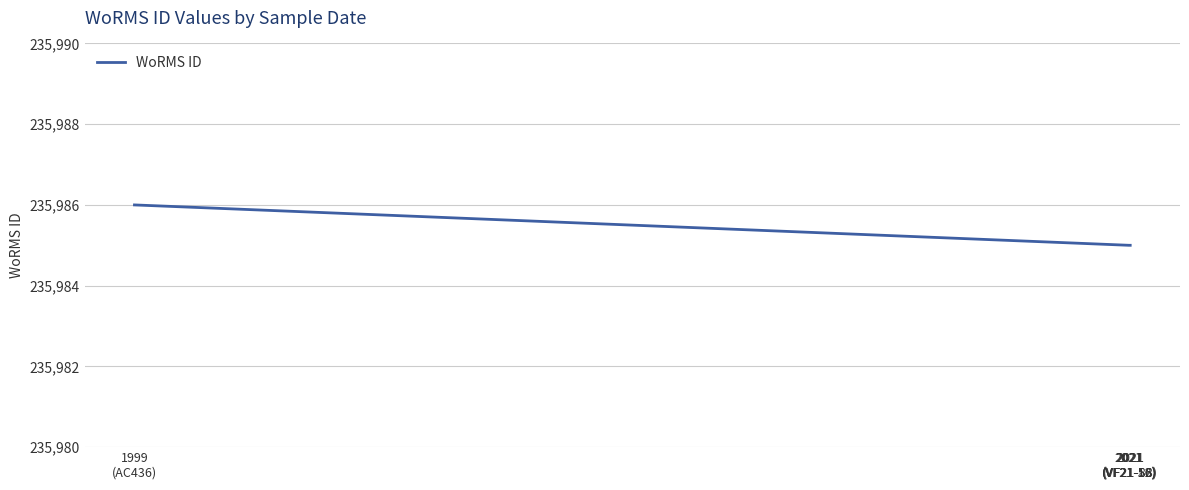

Count the values in the range 235985 to 235986.

5